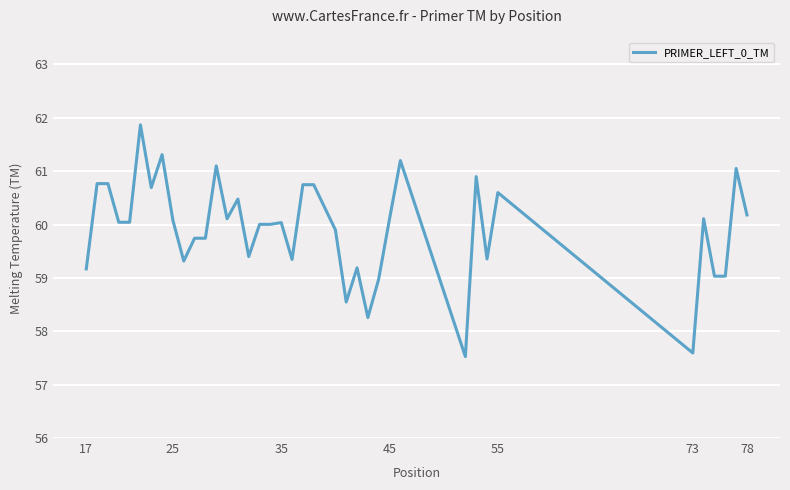

What is the maximum value shown in the chart?

61.9